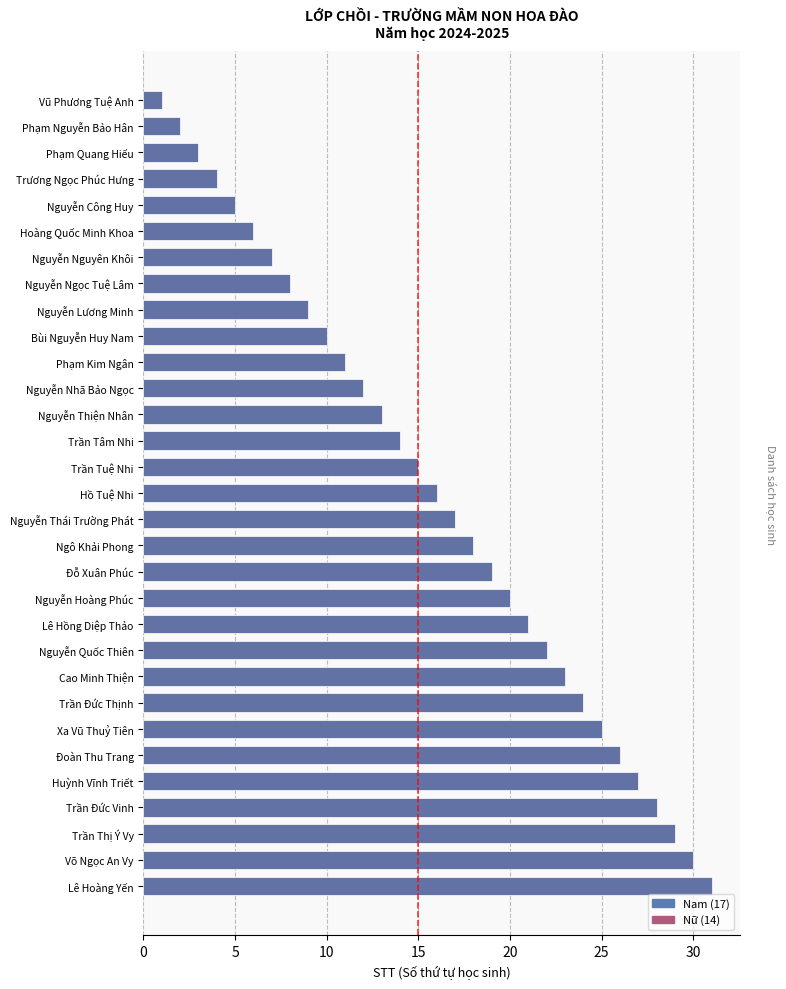

Rank the categories by value from lowest to highest.

Vũ Phương Tuệ Anh, Phạm Nguyễn Bảo Hân, Phạm Quang Hiếu, Trương Ngọc Phúc Hưng, Nguyễn Công Huy, Hoàng Quốc Minh Khoa, Nguyễn Nguyên Khôi, Nguyễn Ngọc Tuệ Lâm, Nguyễn Lương Minh, Bùi Nguyễn Huy Nam, Phạm Kim Ngân, Nguyễn Nhã Bảo Ngọc, Nguyễn Thiện Nhân, Trần Tâm Nhi, Trần Tuệ Nhi, Hồ Tuệ Nhi, Nguyễn Thái Trường Phát, Ngô Khải Phong, Đỗ Xuân Phúc, Nguyễn Hoàng Phúc, Lê Hồng Diệp Thảo, Nguyễn Quốc Thiên, Cao Minh Thiện, Trần Đức Thịnh, Xa Vũ Thuỷ Tiên, Đoàn Thu Trang, Huỳnh Vĩnh Triết, Trần Đức Vinh, Trần Thị Ý Vy, Võ Ngọc An Vy, Lê Hoàng Yến